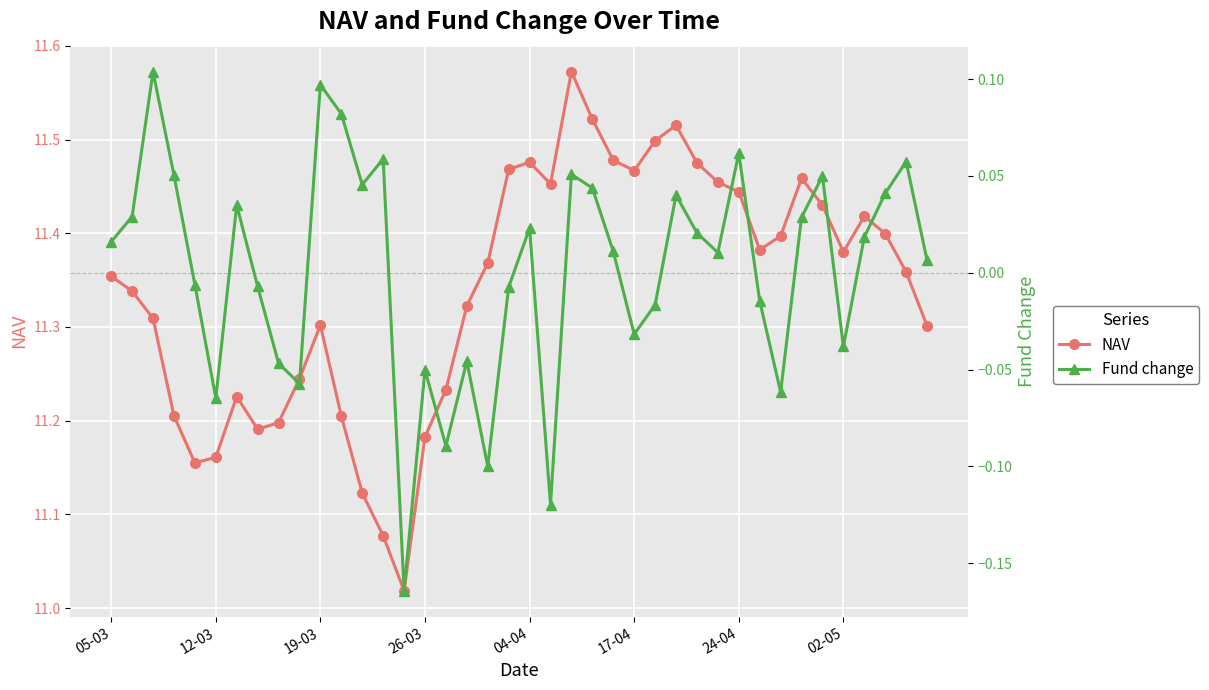

How many interior local peaks does the NAV series have?

7